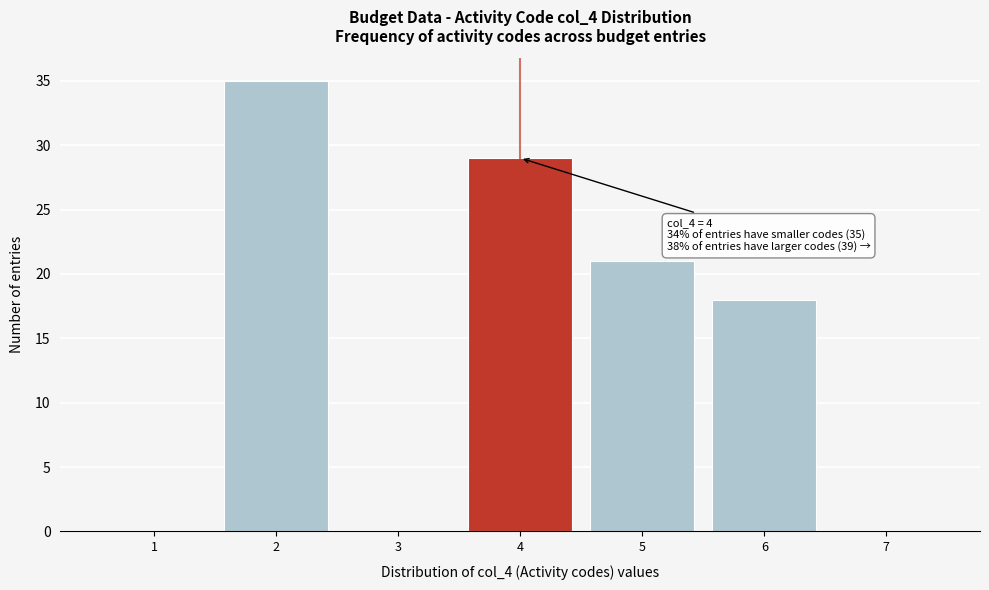

Over which range of the x-axis is the bar tallest?

1.5 to 2.5